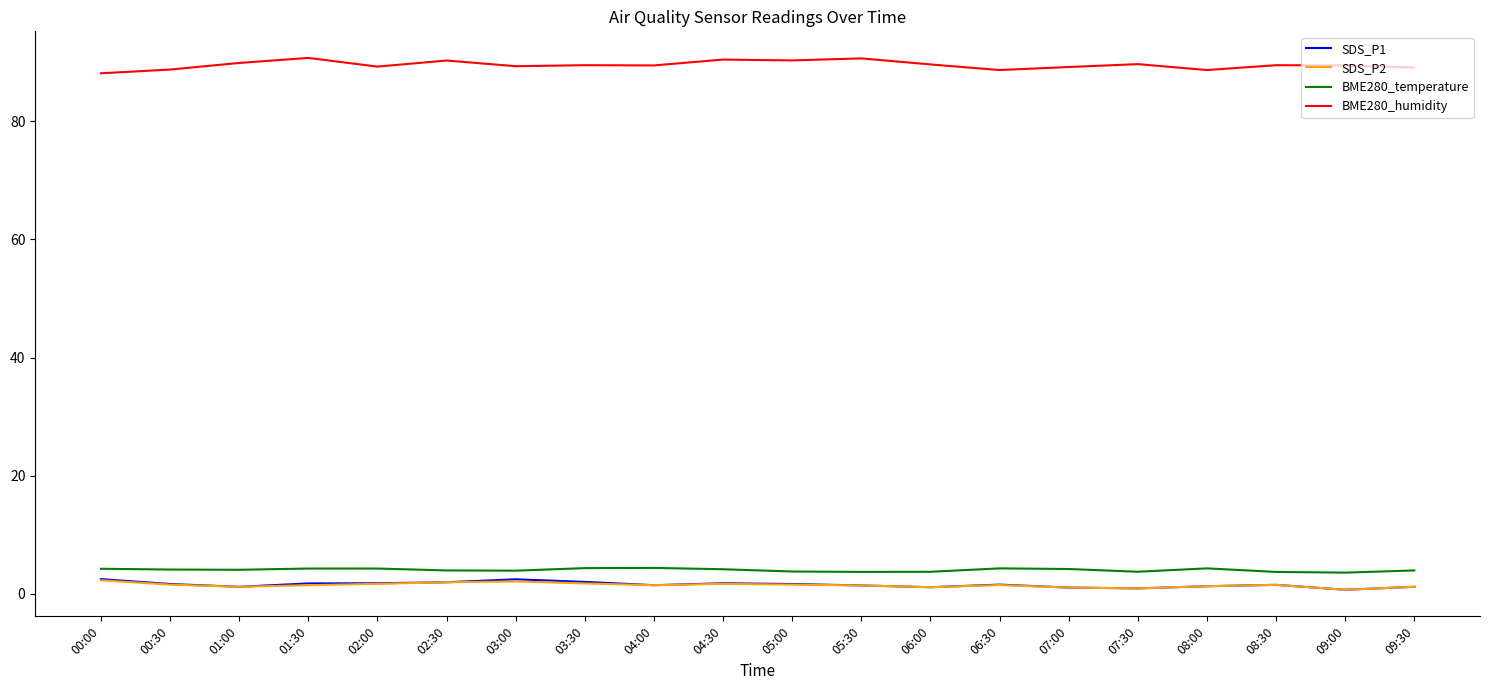

What position from the left is 00:00?

1